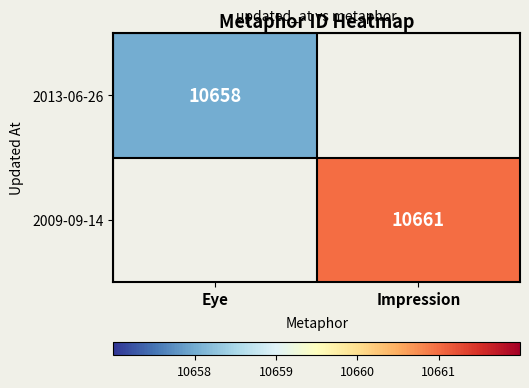

Is it true that 2013-06-26 equals 10658 at Eye?

True